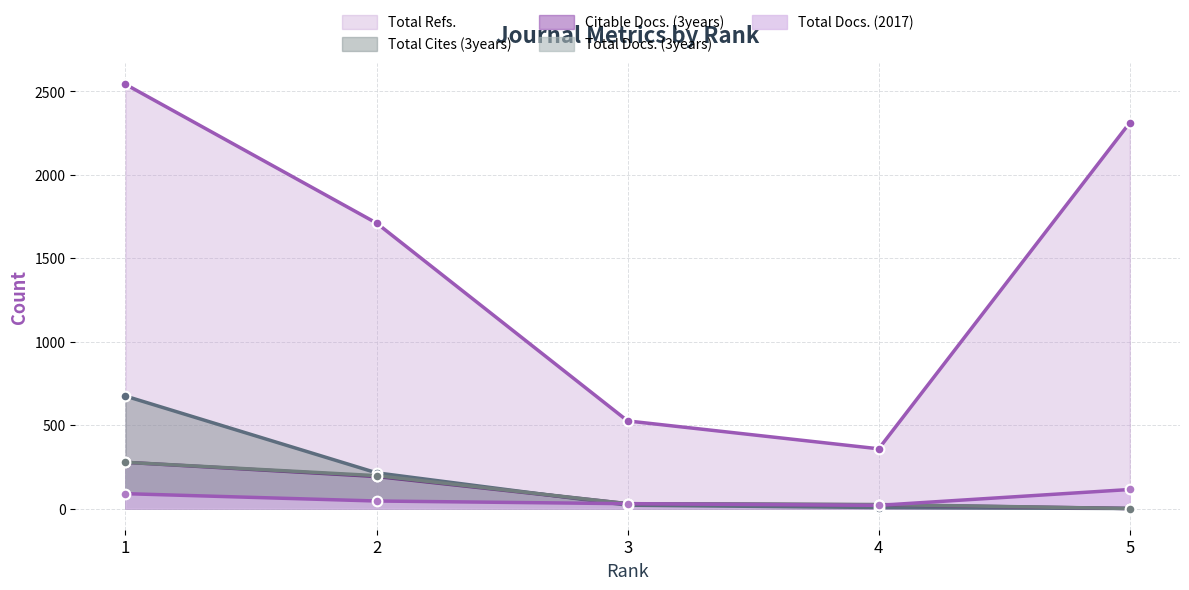

Does the chart have visible grid lines?

Yes